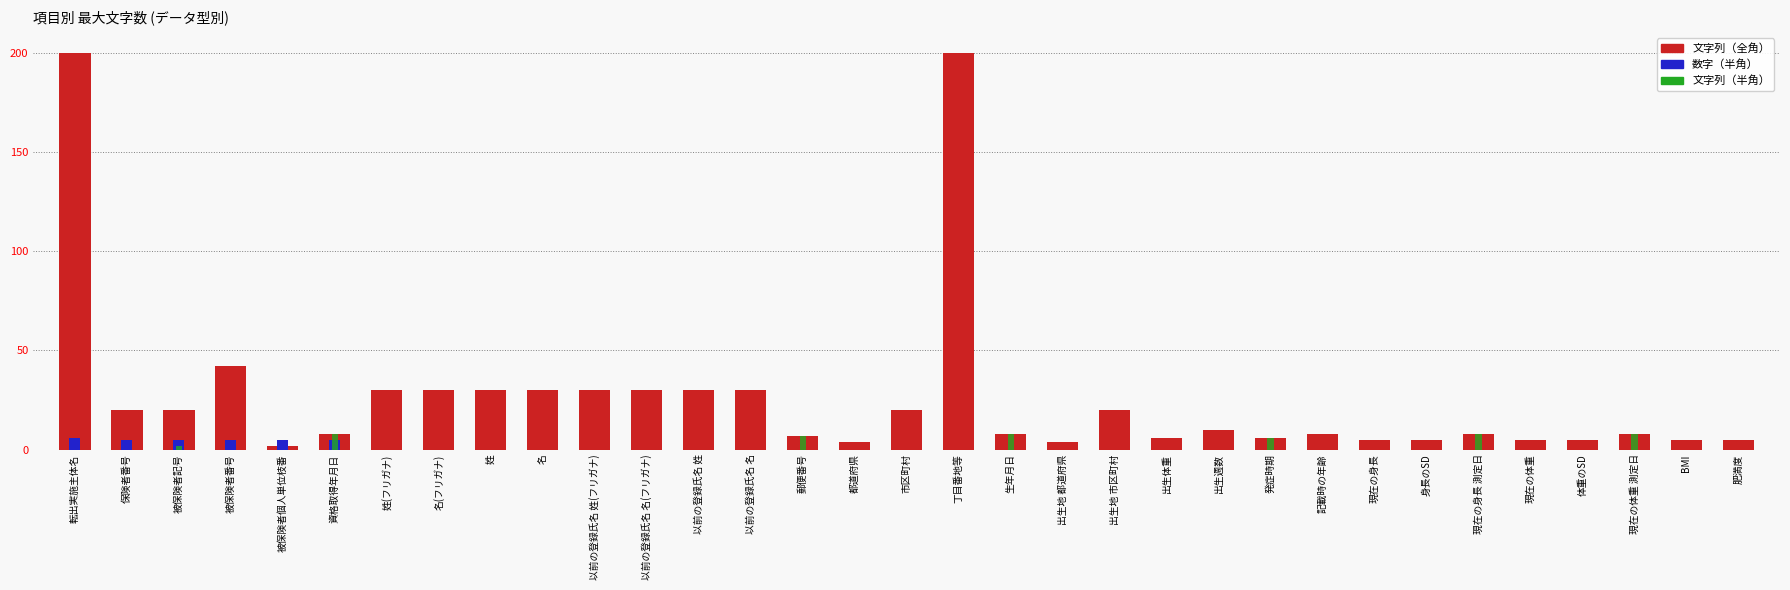

Which series has the widest spread of values?

文字列（全角）